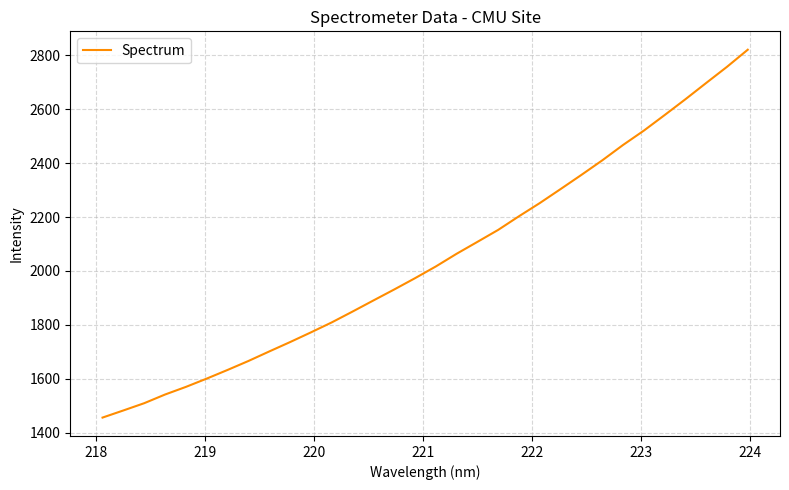

What is the maximum value shown in the chart?

2820.4